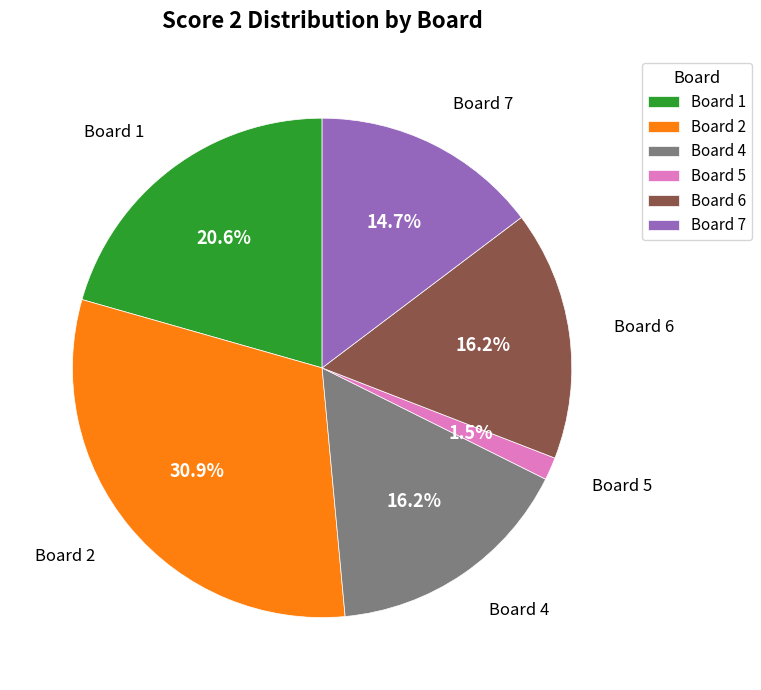

What is the ratio of the value at Board 1 to the value at Board 6?

1.3